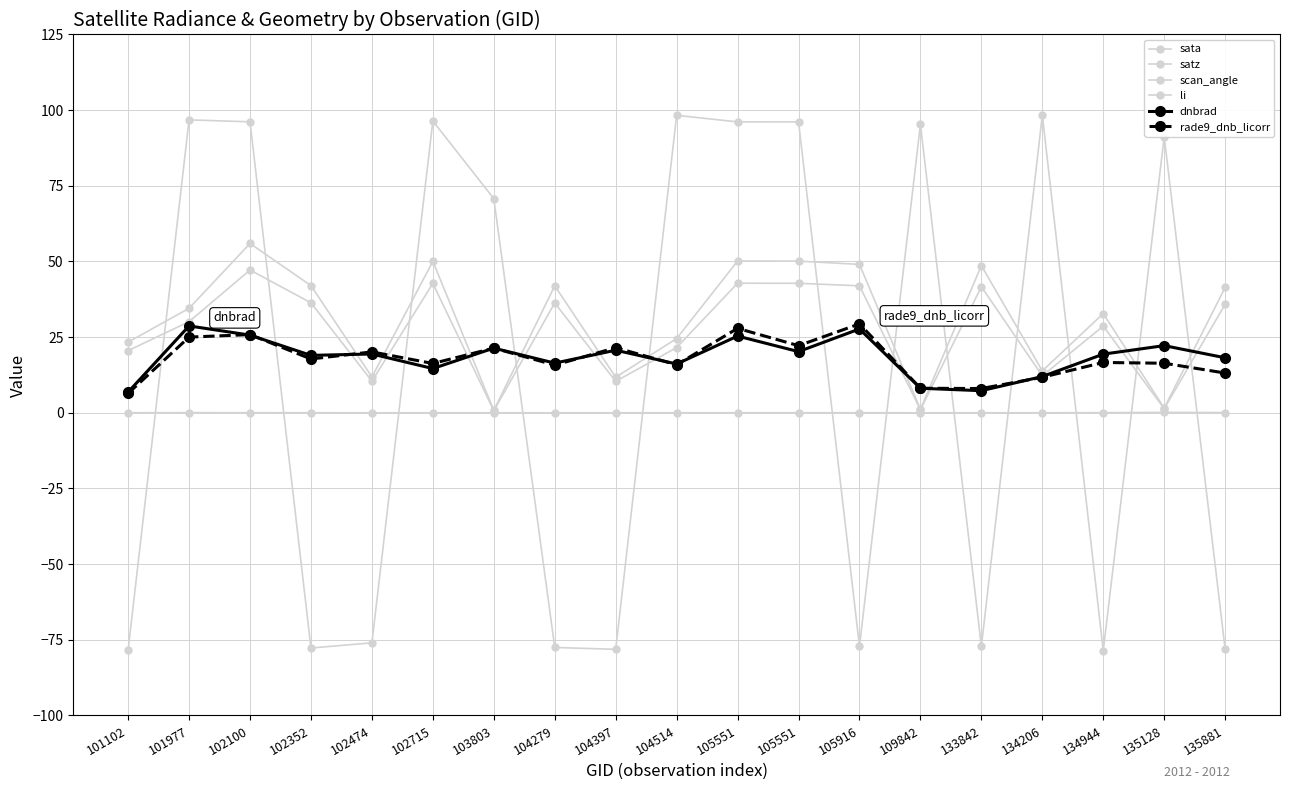

Is this an area chart (filled region under the line)?

No